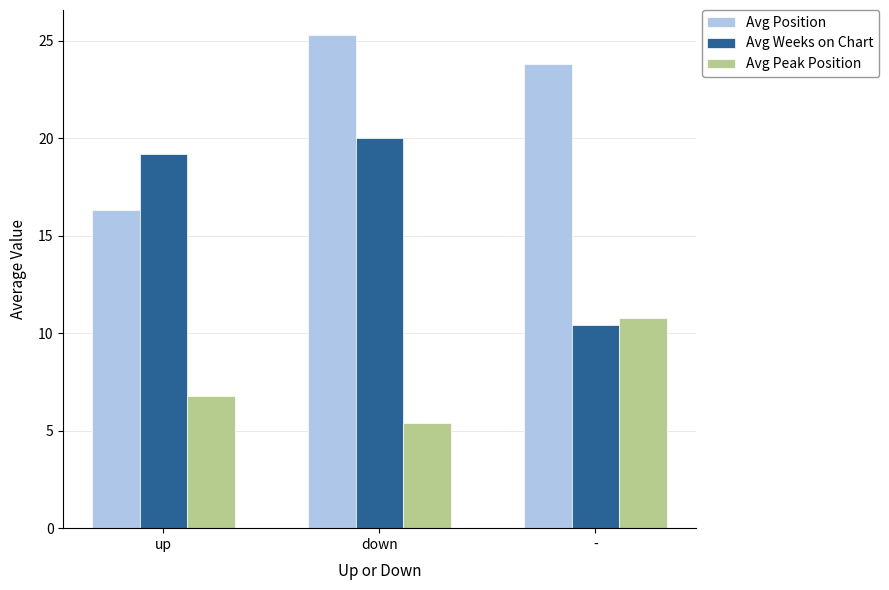

Where does the Avg Position series first go above 23?

down